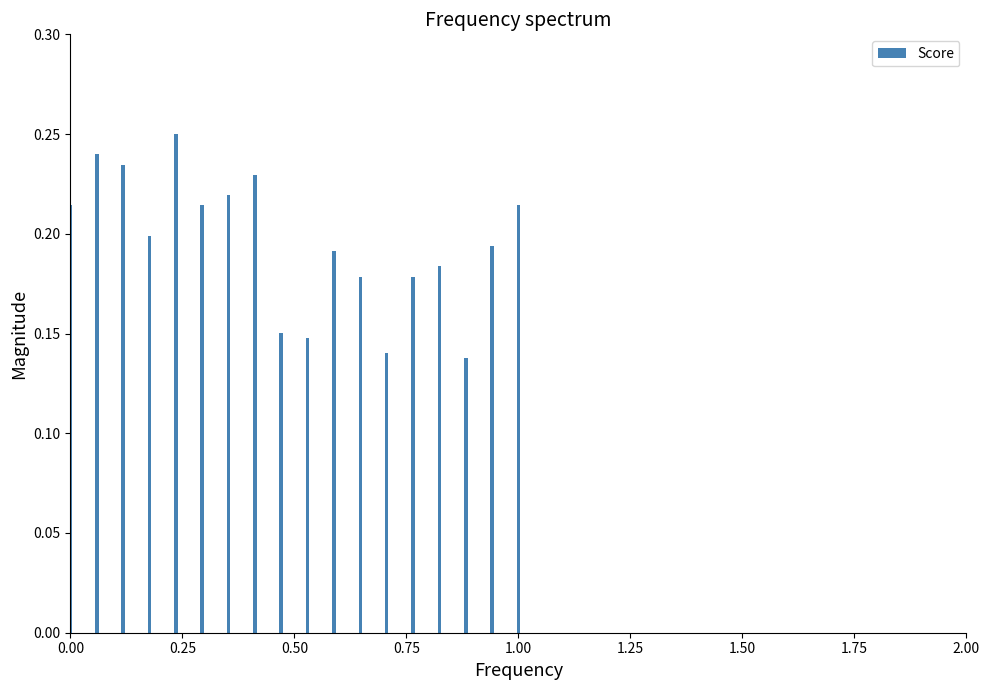

Count the values in the range 0 to 1.

18